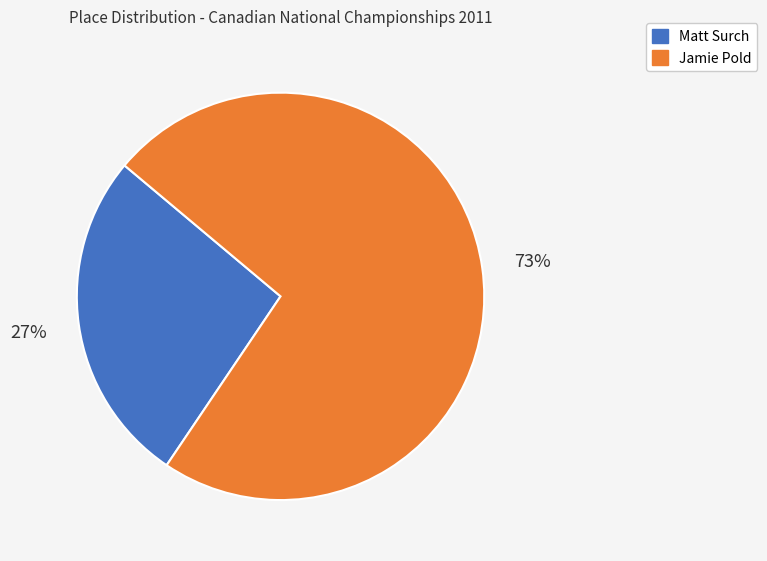

To the nearest percent, what is the combined percentage of Jamie Pold and Matt Surch?

100%